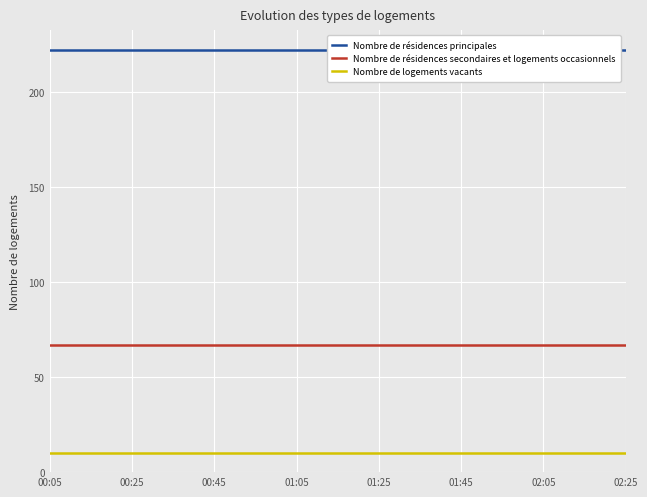

What is the lowest value of the Nombre de résidences principales series?

222